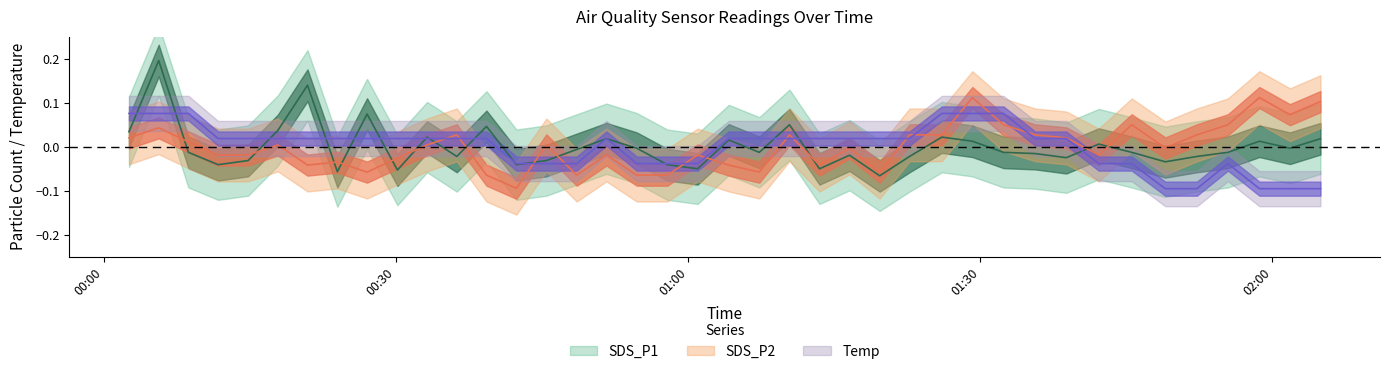

Is the value of SDS_P2 at 2022/06/08 01:32:23 greater than the value of Temp at 2022/06/08 01:10:24?

Yes